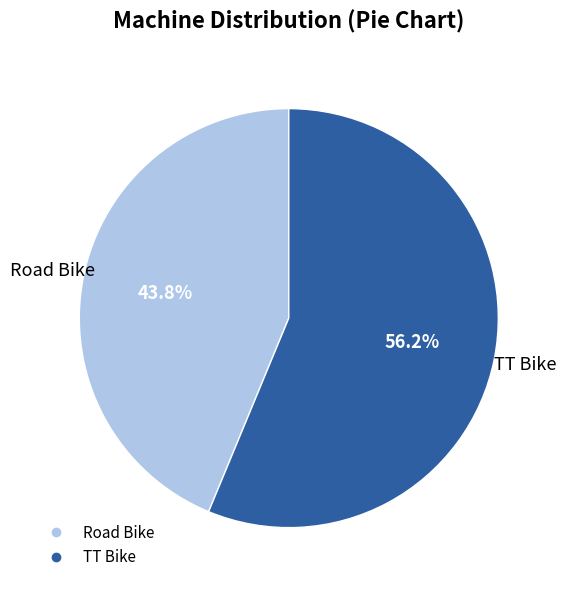

How many segments does this pie chart have?

2